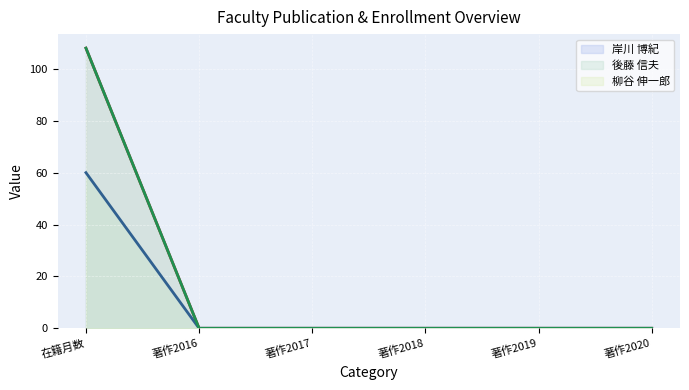

What is the highest value of the 柳谷 伸一郎 (line) series?

108